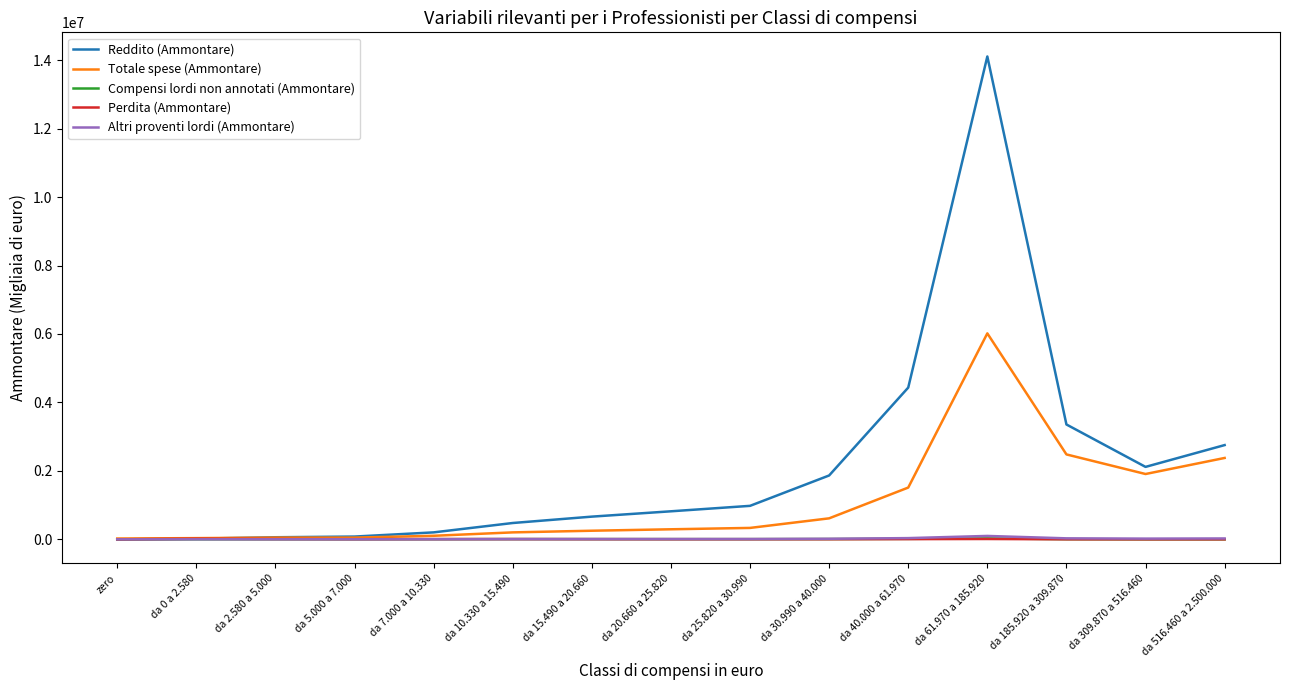

Which series has the largest total across all categories?

Reddito (Ammontare)